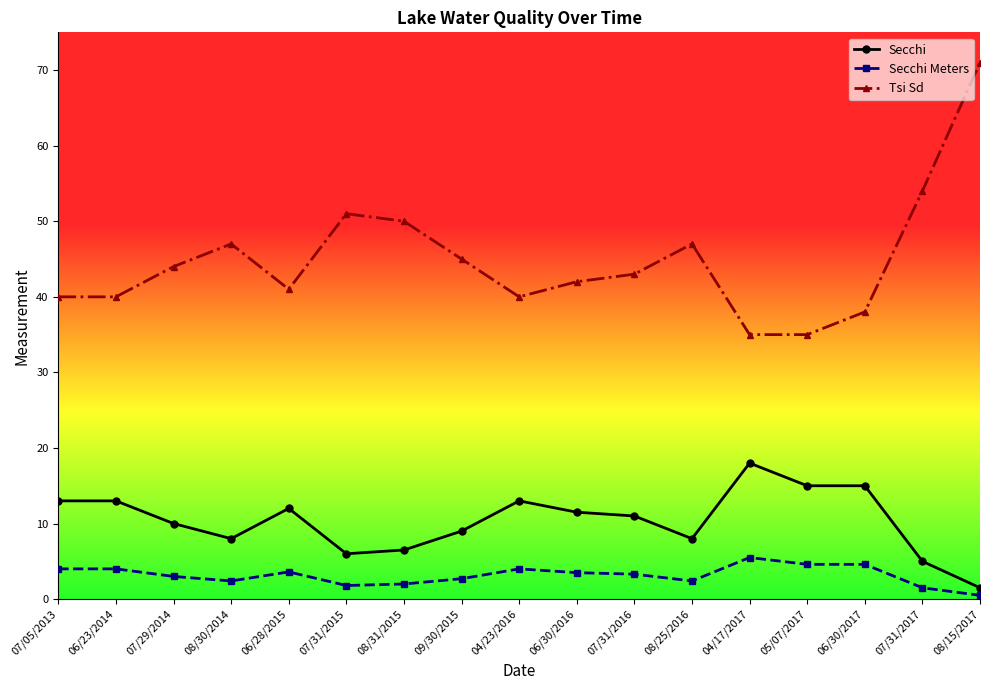

At which category is the sum across all series the highest?

08/15/2017